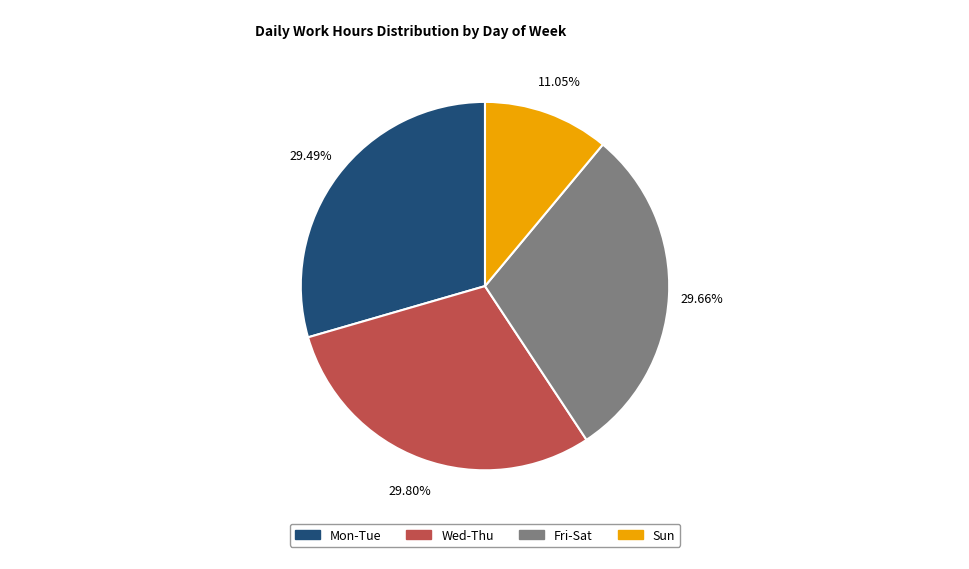

Does any single category account for the majority?

No